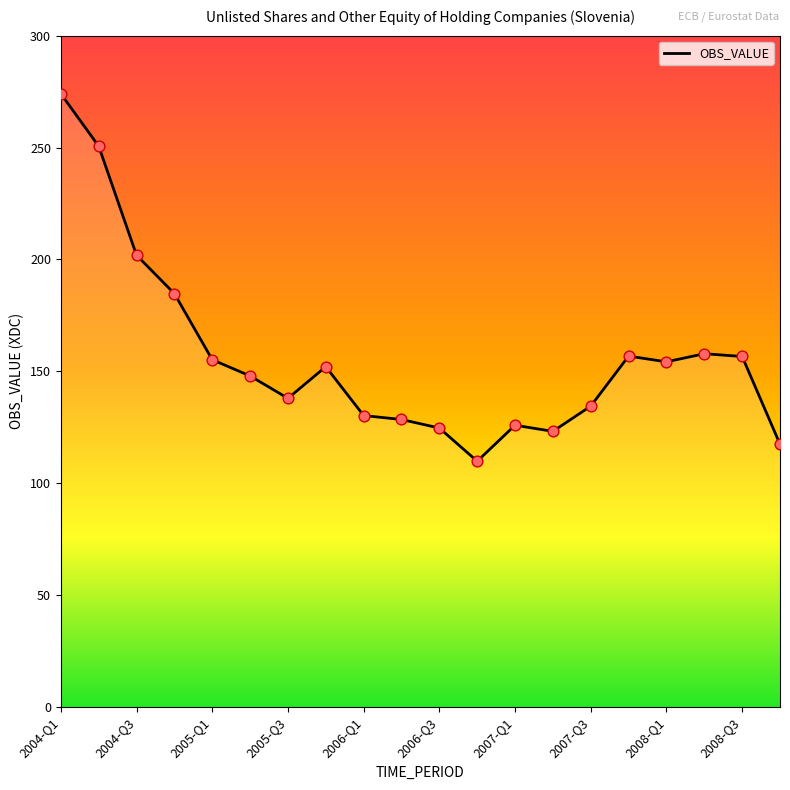

What is the greatest value displayed?

274.0